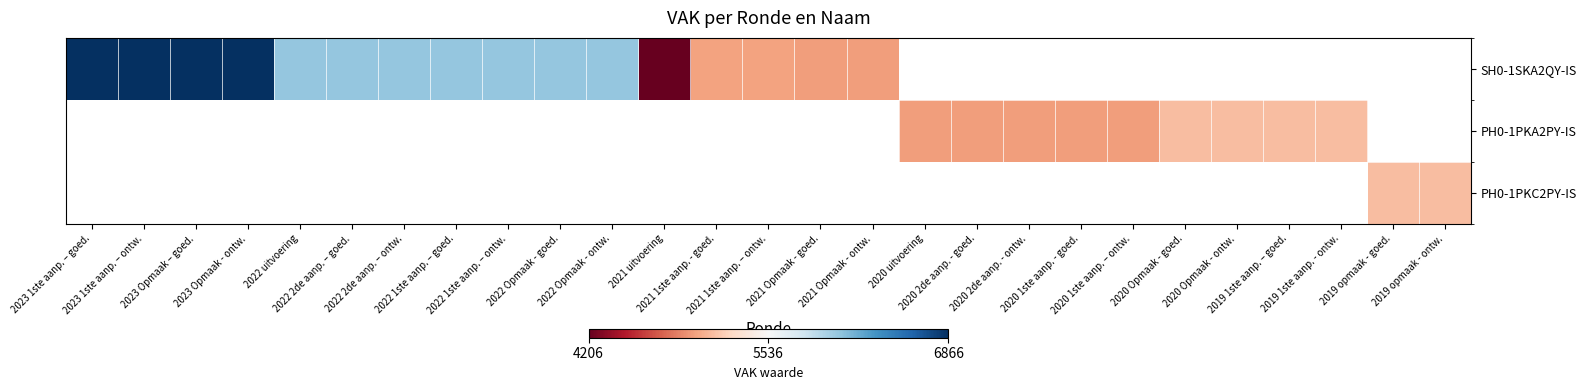

Which label corresponds to the largest value in the chart?

2023 1ste aanp. – goed.